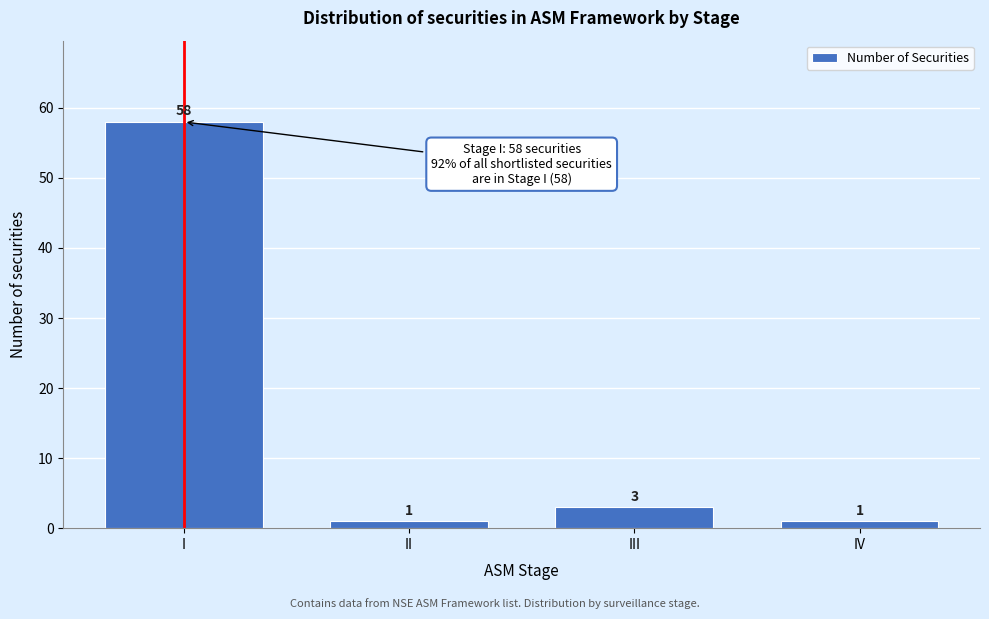

Reading right to left, what are all the values shown in this chart?

1	3	1	58